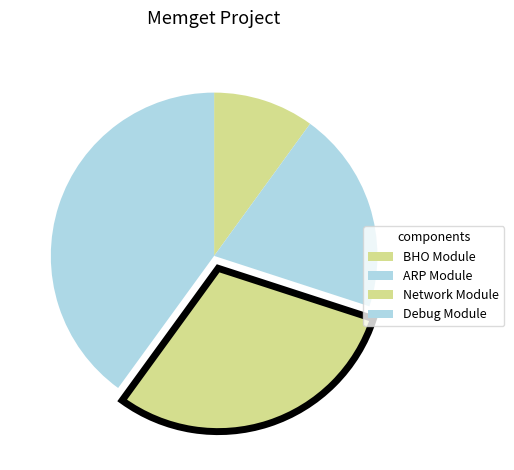

How many slices are in this pie chart?

4